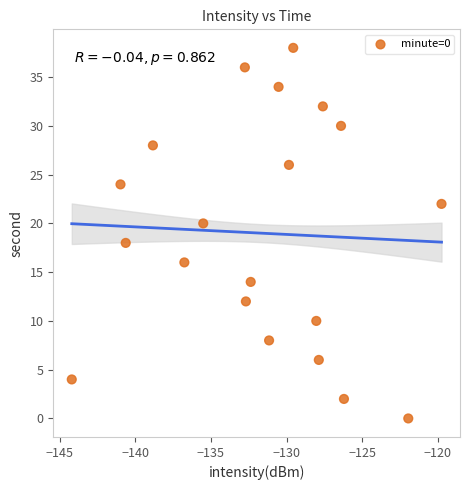

What is the range of Y values (max minus min)?

38